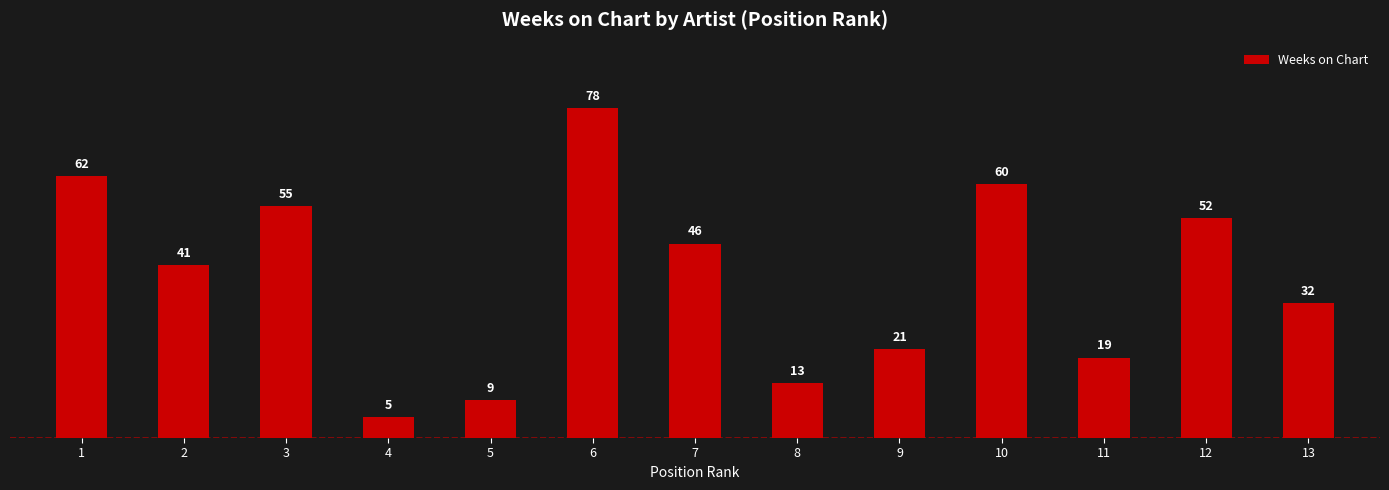

What is the average value?

38